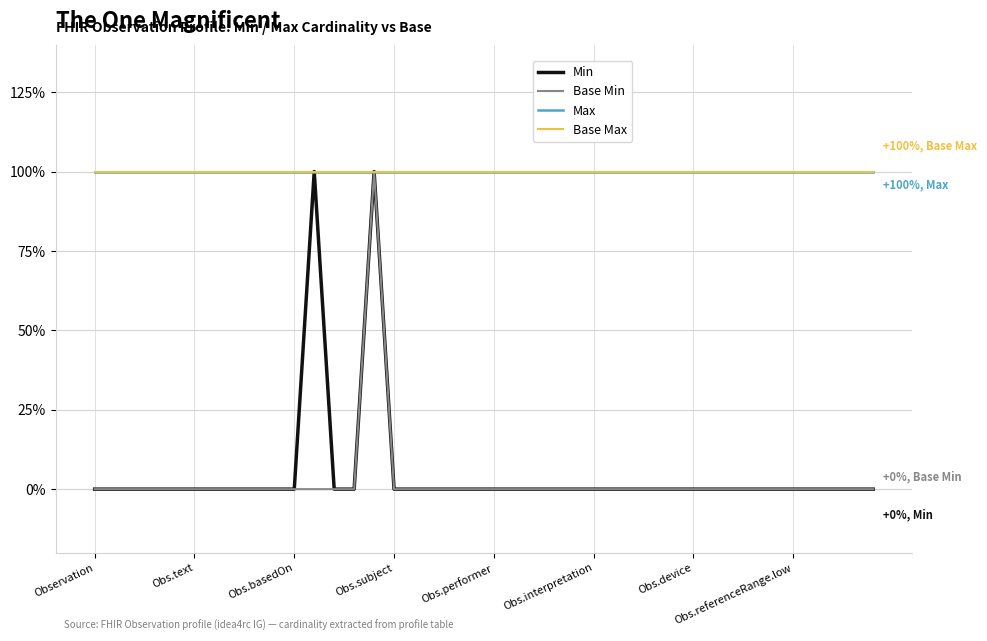

Is this an area chart (filled region under the line)?

No